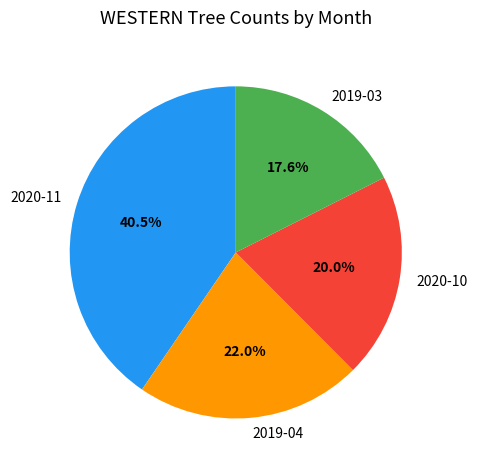

Do 2019-04 and 2020-10 together represent more than half of the pie?

No